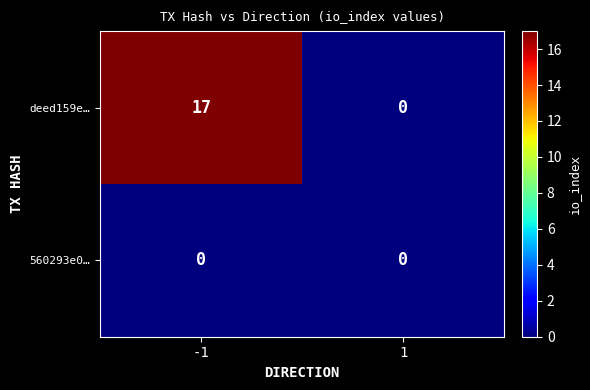

How many positive values does the deed159e… series have?

1